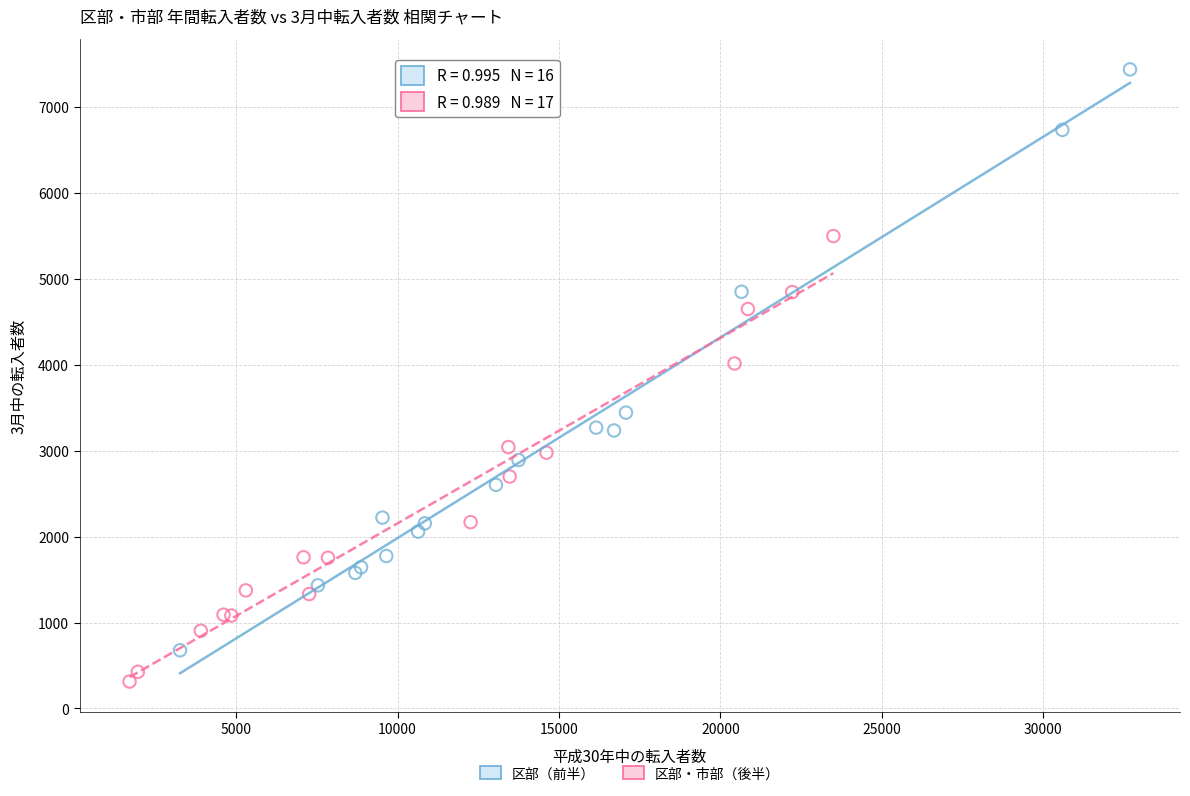

Which series contains the highest Y value?

区部（前半）